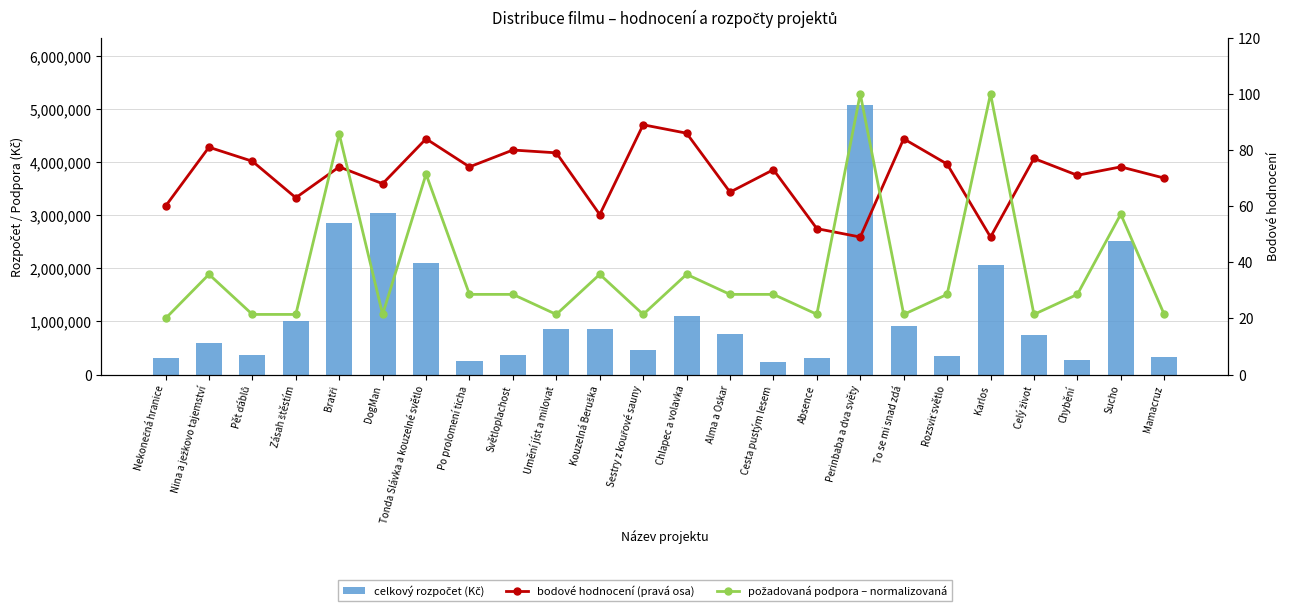

The požadovaná podpora (norm.) series shows 21.8 at Chlapec a volavka. True or false?

False